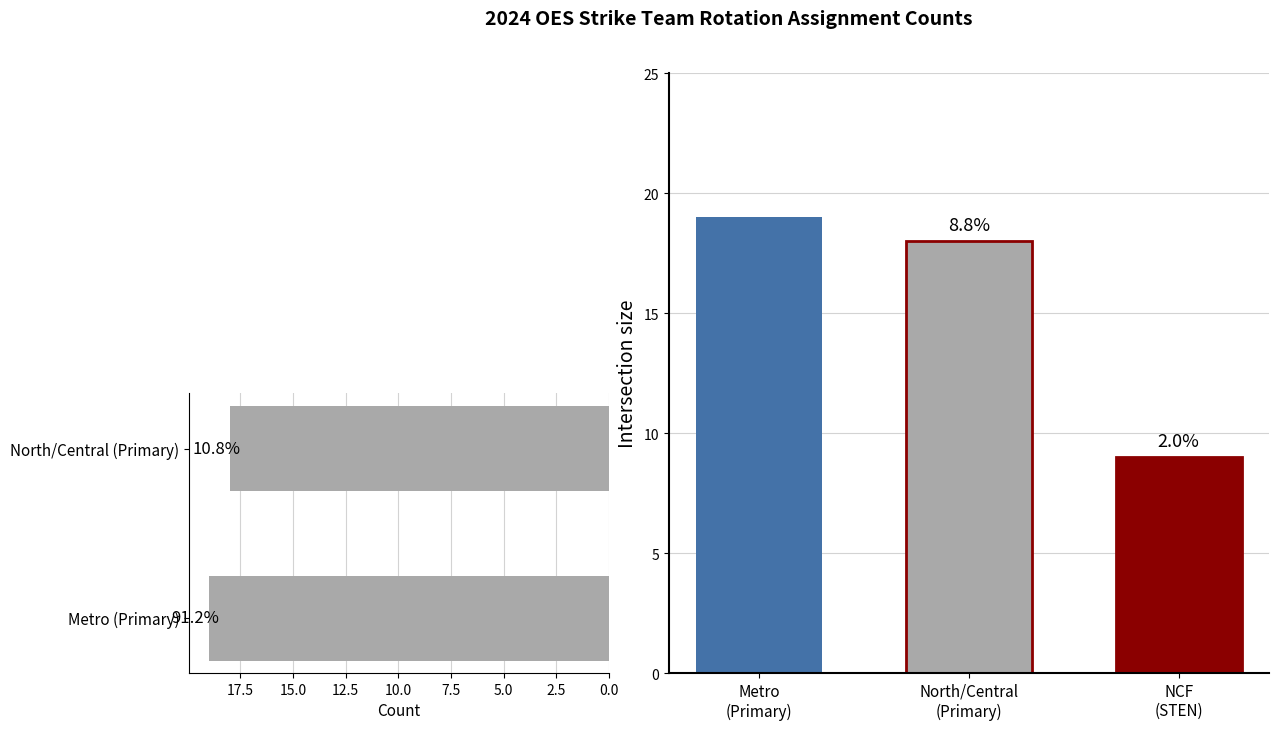

What is the spread (max minus min) of values at Metro?

1